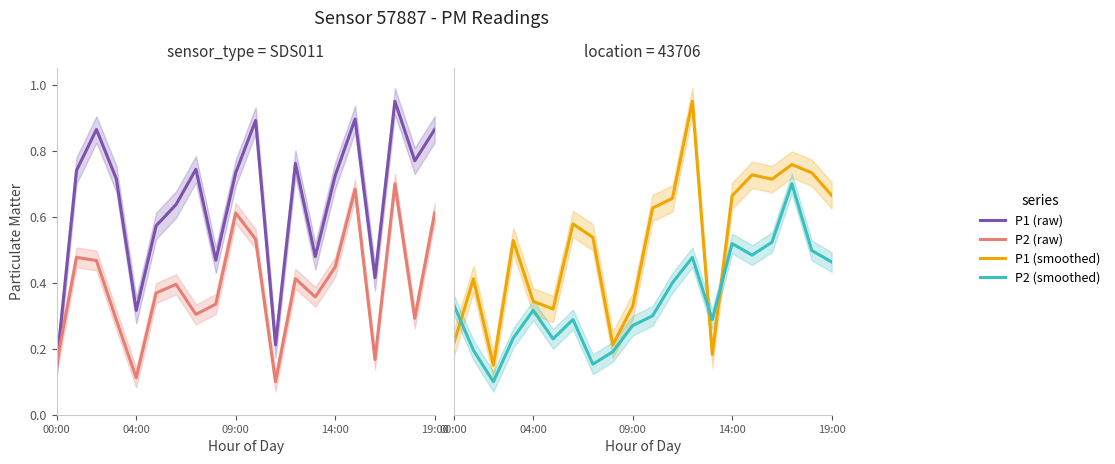

Which label corresponds to the smallest value in the chart?

11